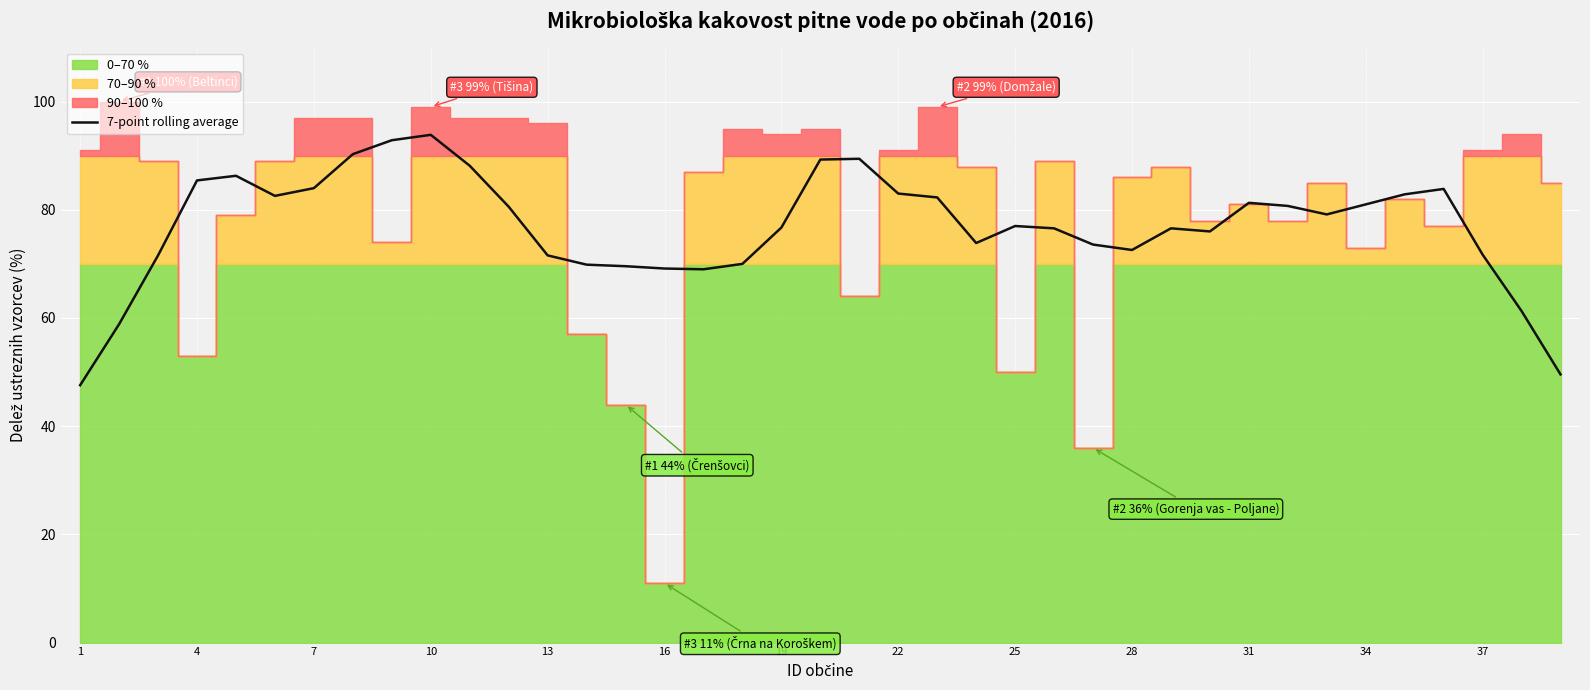

What is the minimum value for 7-point rolling average?

47.6